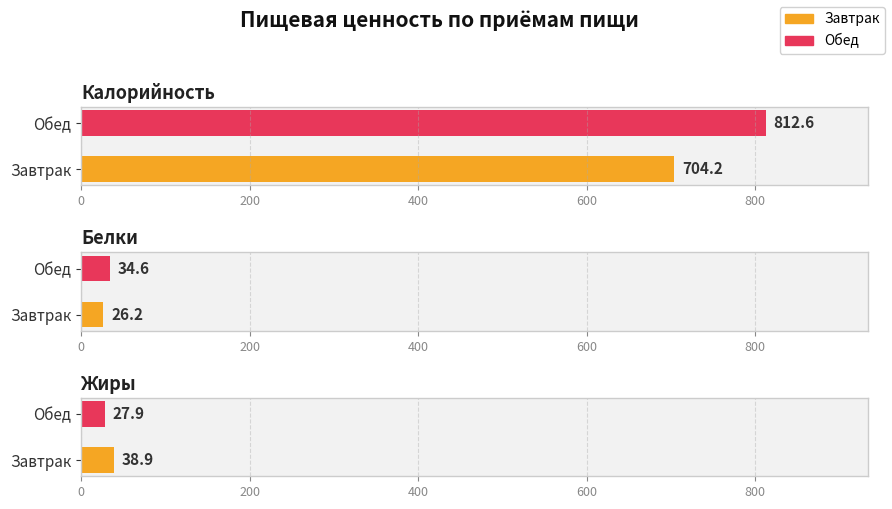

Reading left to right, extract all data points from this chart.

Калорийность: Завтрак=704.2	Обед=812.6
Белки: Завтрак=26.2	Обед=34.6
Жиры: Завтрак=38.9	Обед=27.9